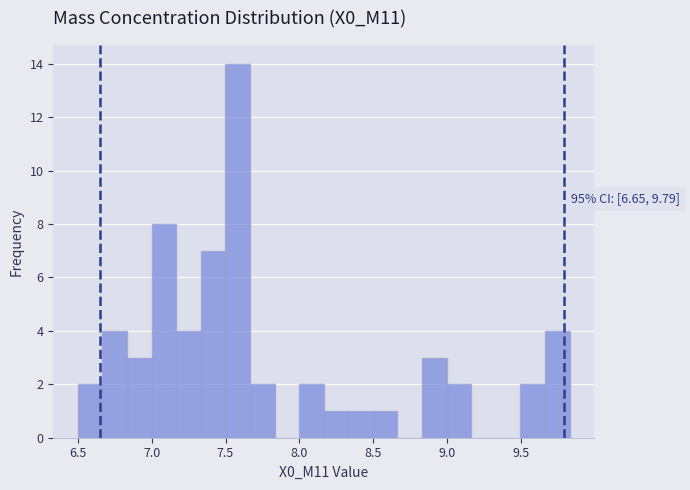

Read against the x-axis, roughly where is the centre of the tallest bar?

7.60